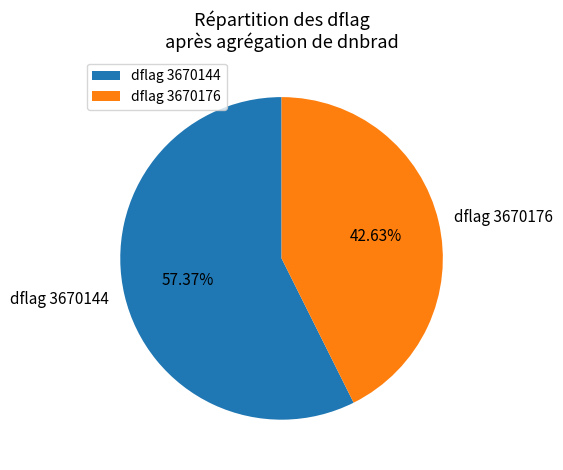

Rank the categories by value from highest to lowest.

dflag 3670144, dflag 3670176